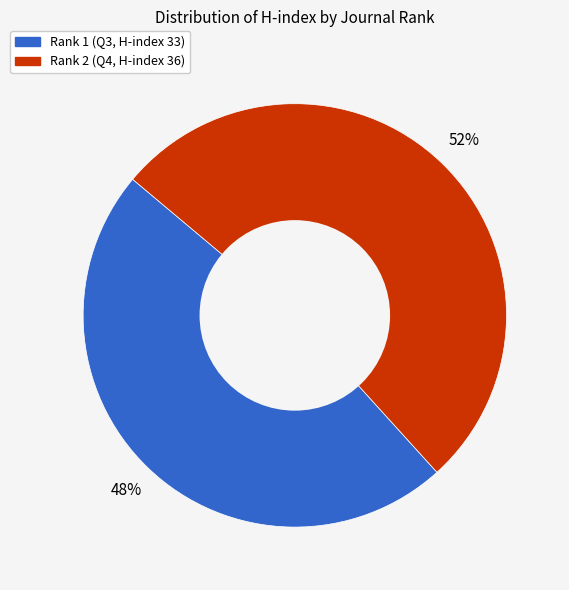

Which has a higher value, Rank 2 (Q4, H-index 36) or Rank 1 (Q3, H-index 33)?

Rank 2 (Q4, H-index 36)